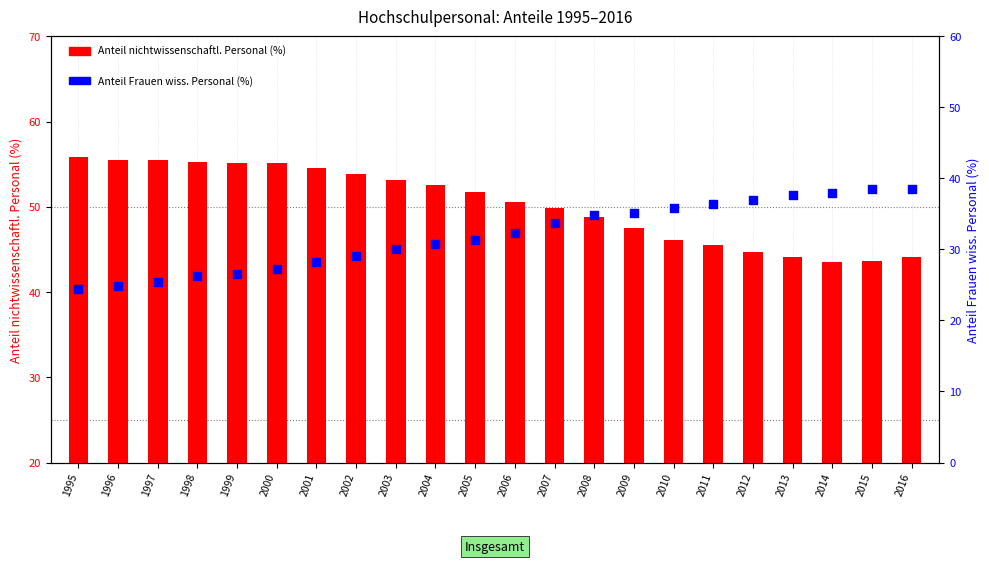

What are all the series names shown in the legend?

Anteil nichtwissenschaftl. Personal (%), Anteil Frauen wiss. Personal (%)